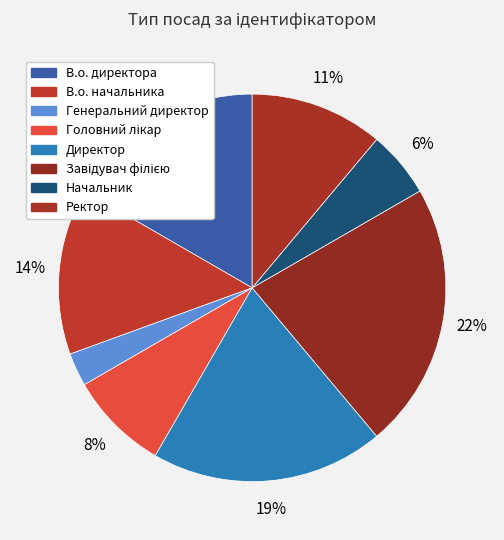

To the nearest percent, what is the difference between the Начальник and Завідувач філією slice percentages?

17%